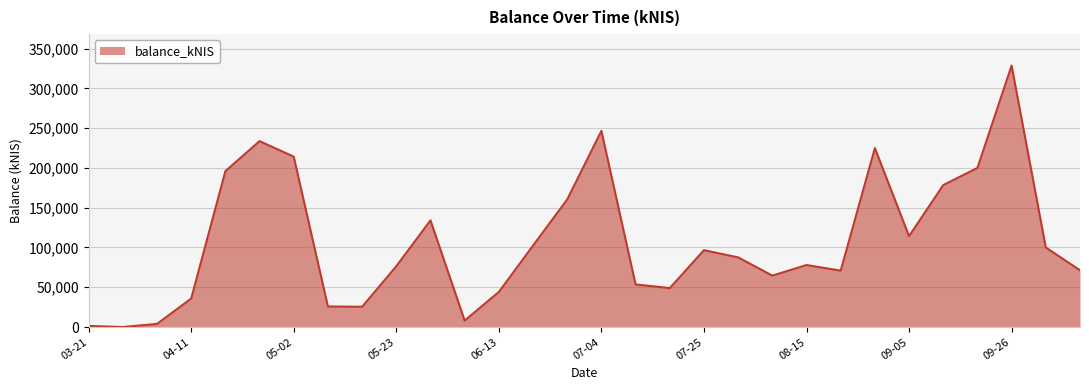

What is the difference between the maximum and minimum values?

328694.2